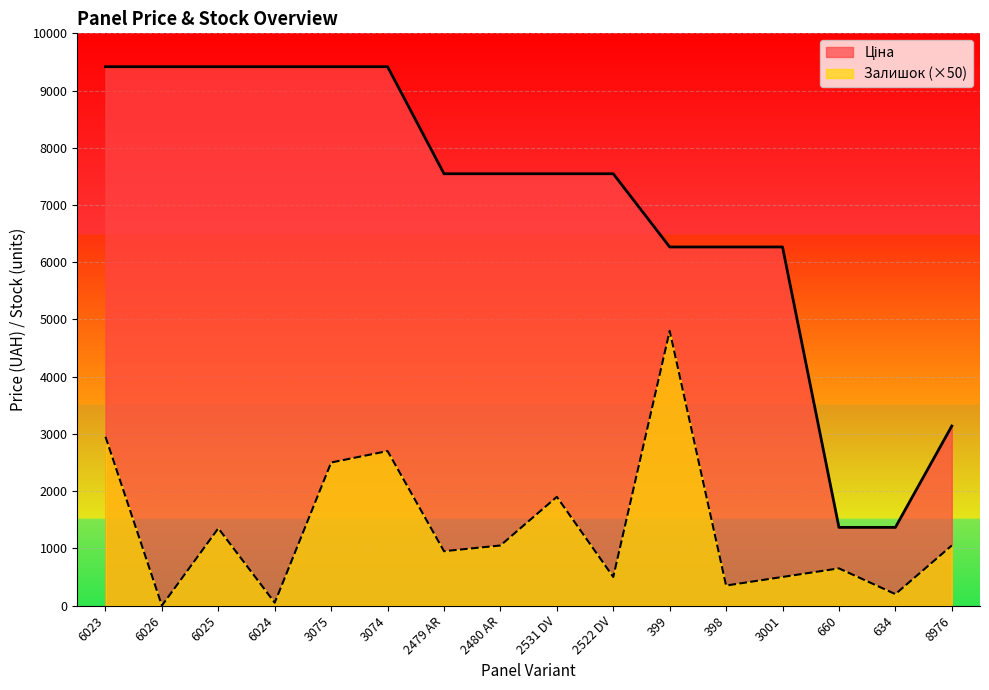

Where is the first local maximum for Залишок?

6025